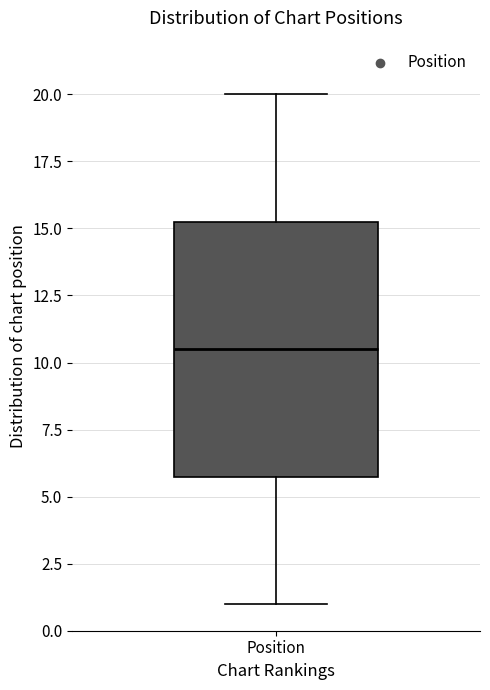

Transcribe this box plot: give where the median line is, the range the box spans, and where the two whiskers end, as read against the y-axis. The values are not printed on the chart, so give them approximately, as read against the axis.

median 10.5, box 6.0 to 15.5, whiskers 1.0 to 20.0